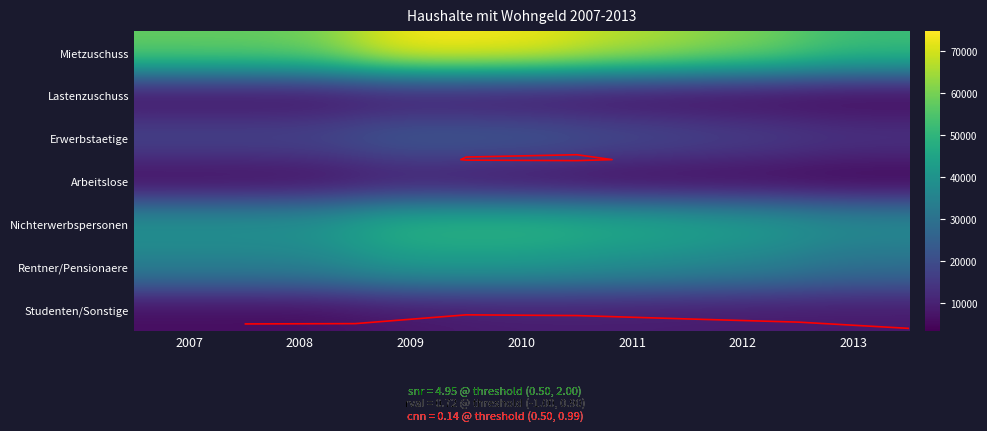

Which series has the largest range (max minus min)?

Mietzuschuss